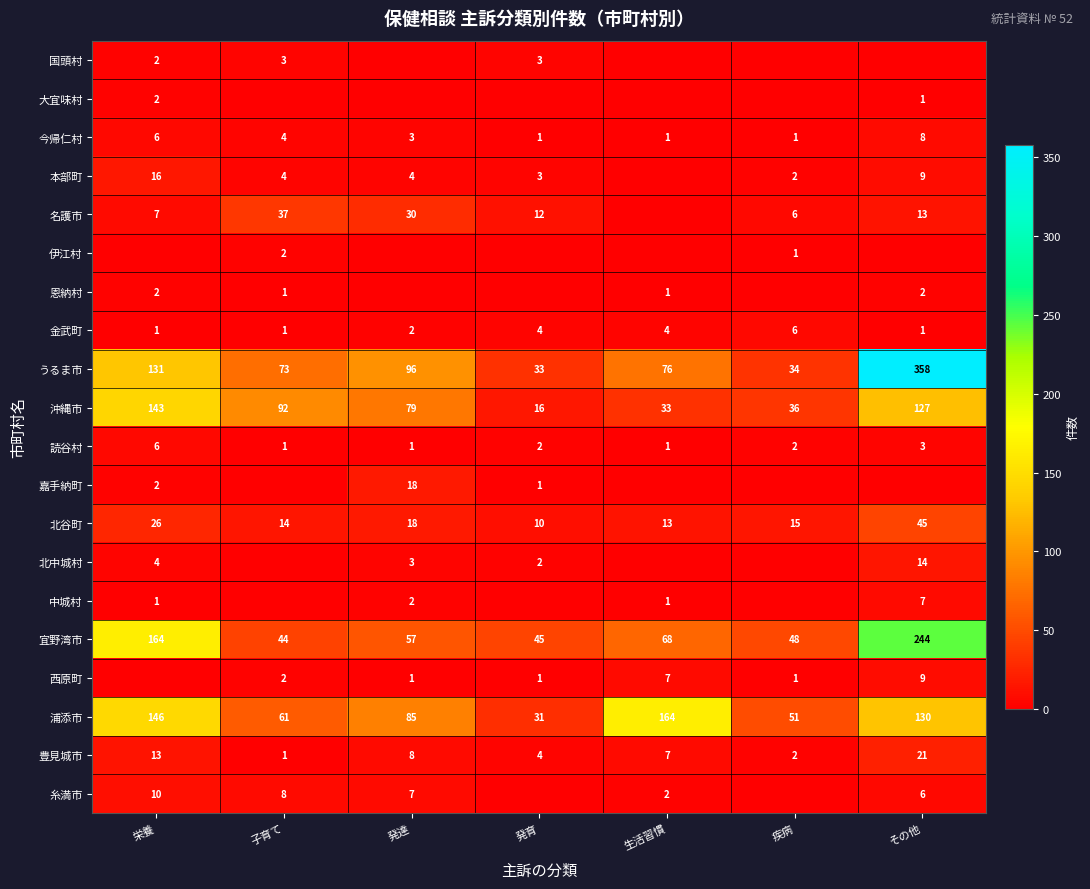

At which category is the sum across all series the highest?

その他